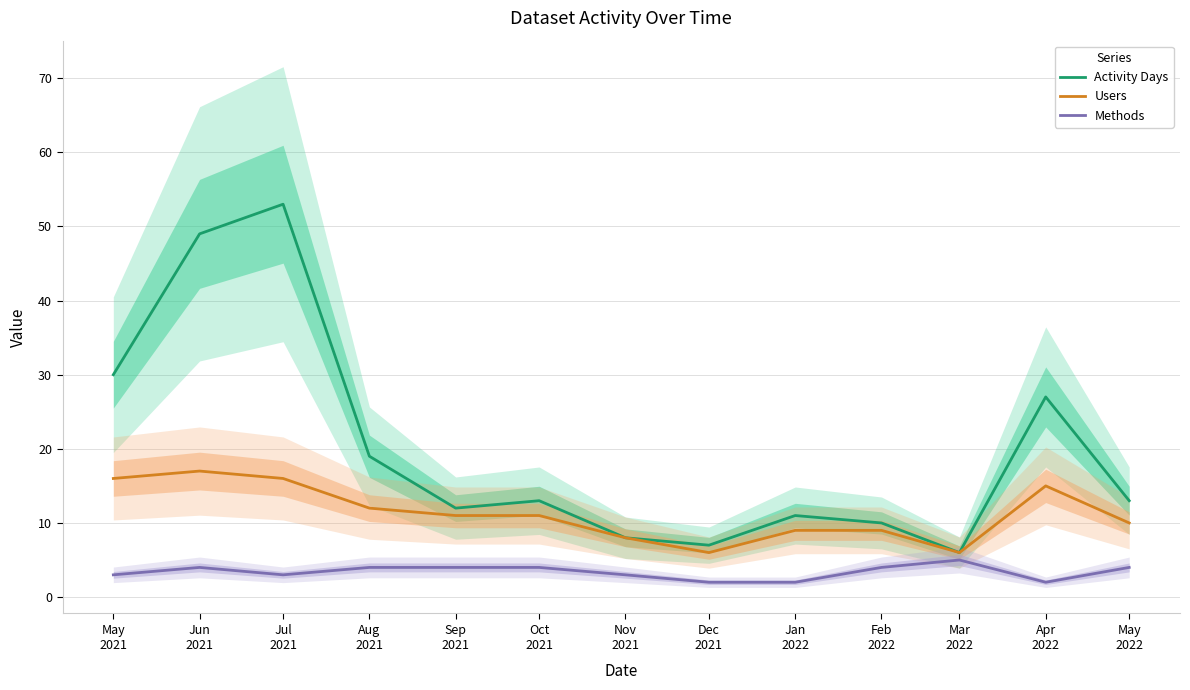

At which category does Methods reach its first local peak?

Jun
2021